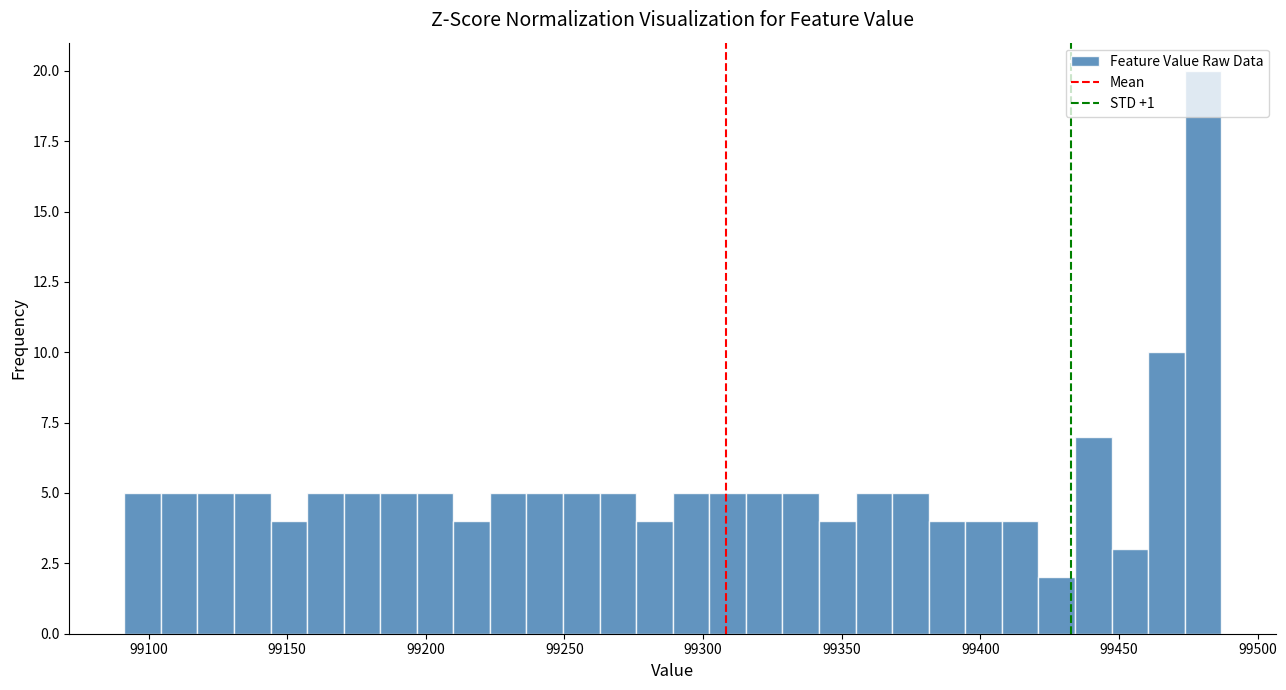

Read against the x-axis, roughly where is the centre of the tallest bar?

99480